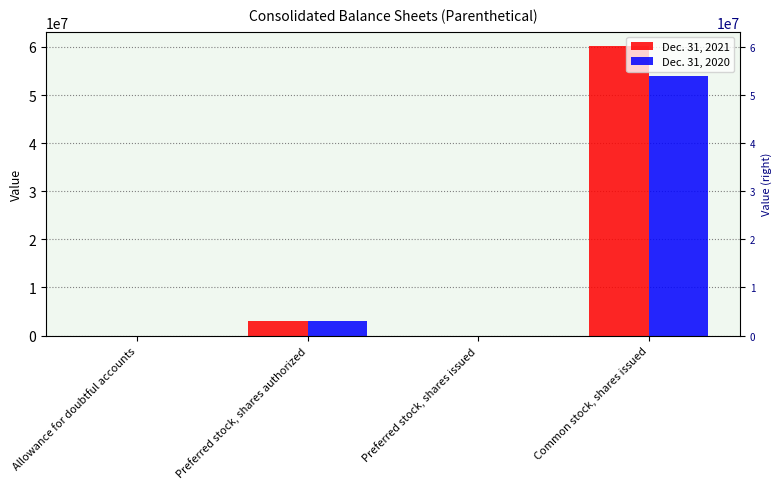

Which category has the highest value in the Dec. 31, 2020 series?

Common stock, shares issued